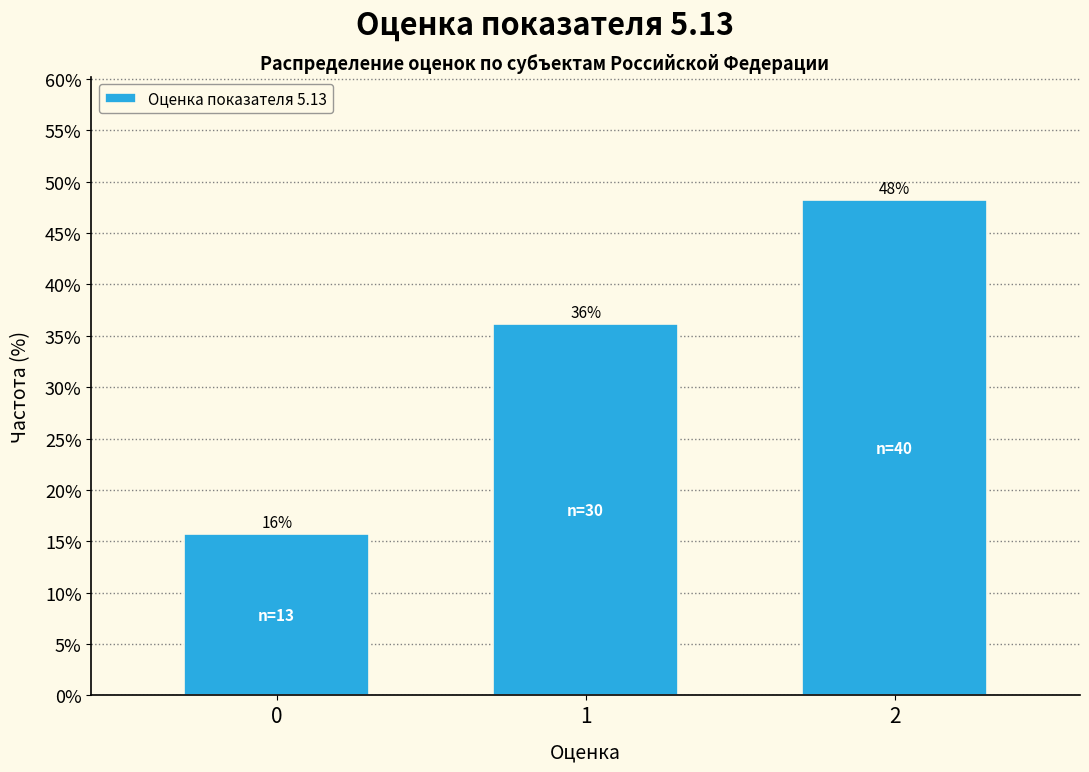

The chart shows a value of 50.8 at 1. True or false?

False